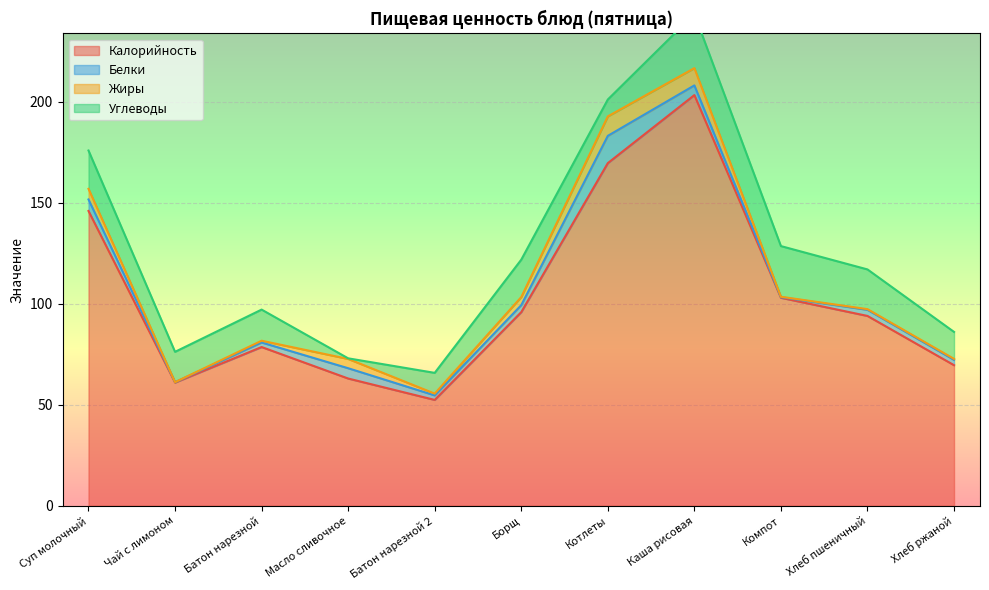

Which series has the largest total across all categories?

Калорийность